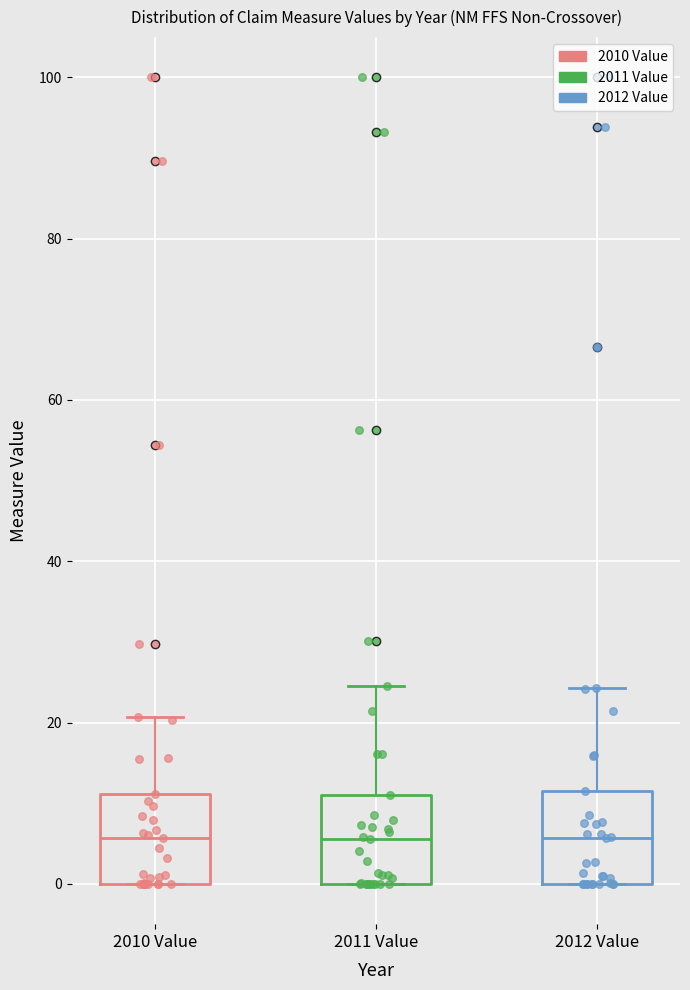

Where does the upper whisker of the box for 2012 Value end on the y-axis? The values are not printed on the chart, so give them approximately, as read against the axis.

24